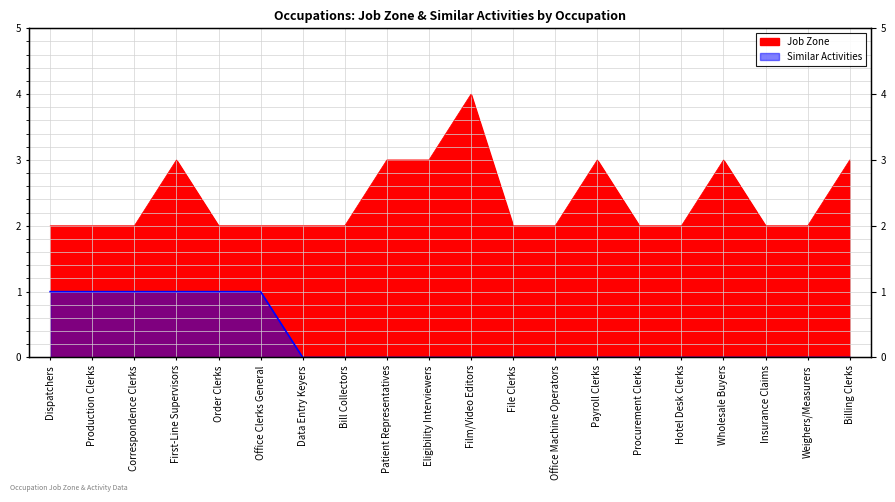

What is the label of the 13th point from the left?

Office Machine Operators